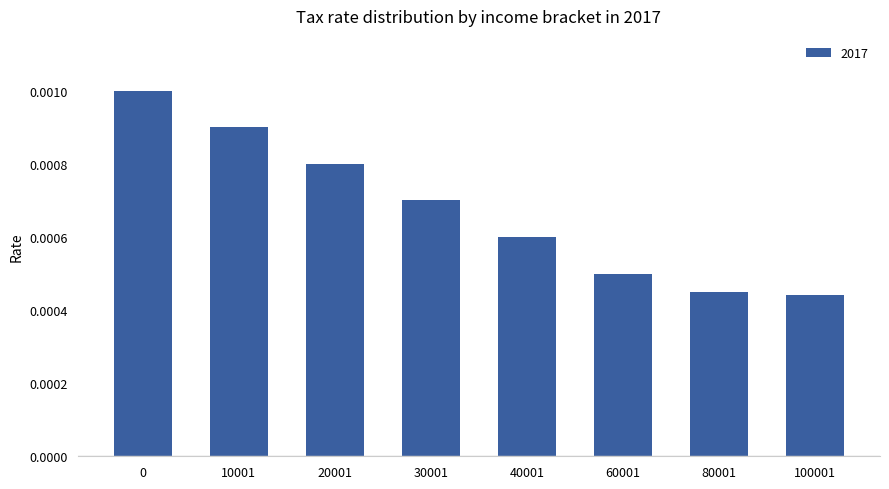

How many values are between 0 and 1?

8